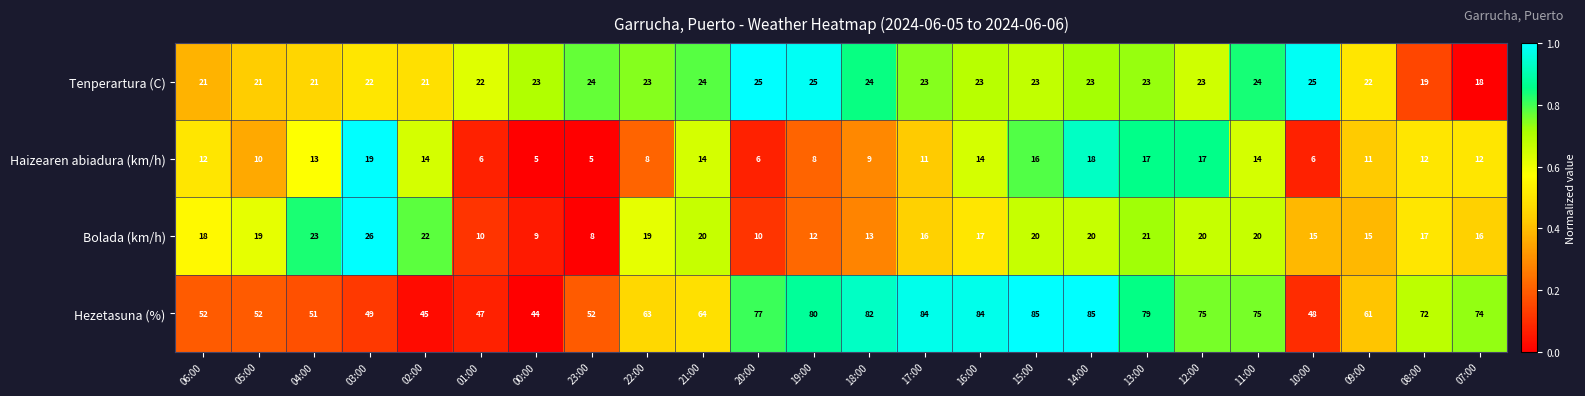

What is the sum of the Hezetasuna (%) values at 02:00 and 16:00?

129